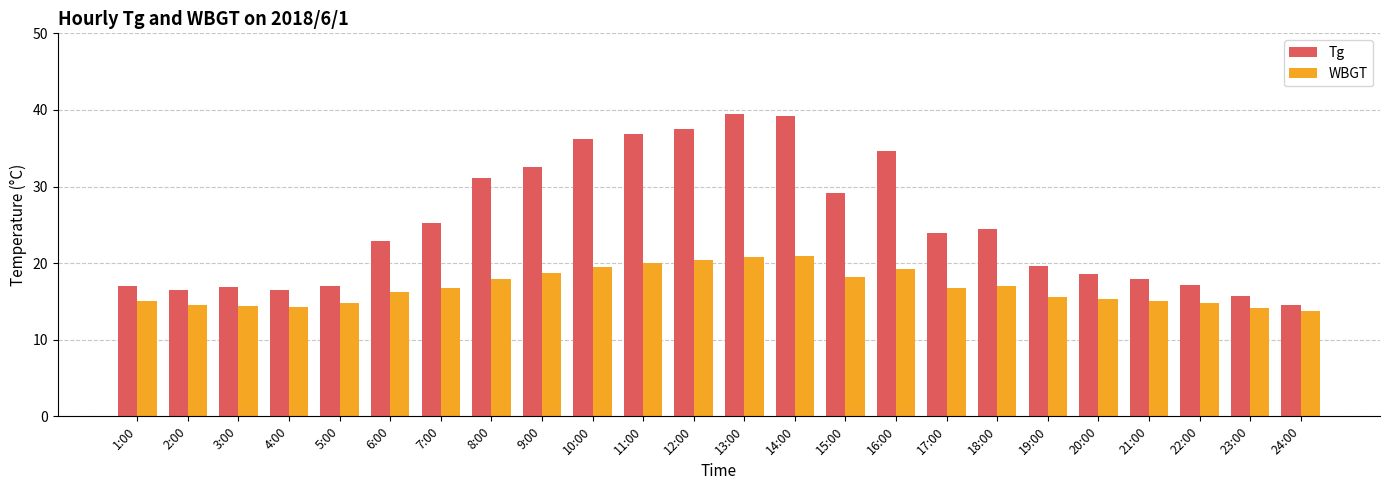

What is the label of the 2nd bar from the right?

23:00